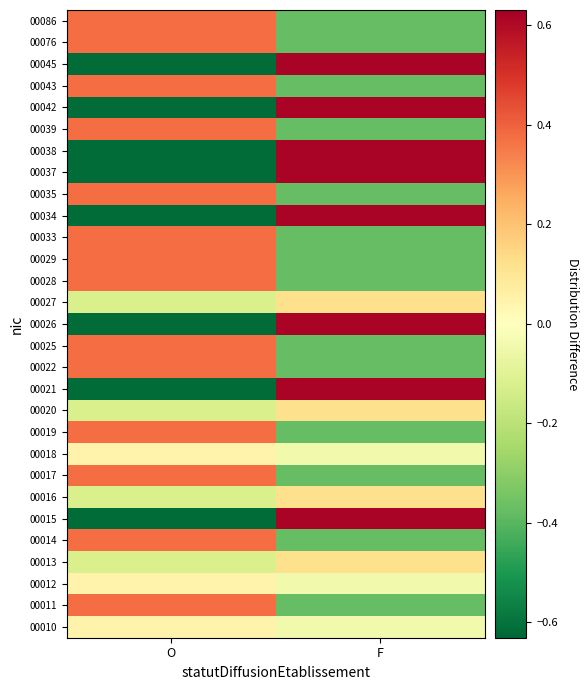

Reading left to right, list all the values displayed in this chart.

00010: O=0.0	F=-0.0
00011: O=0.4	F=-0.4
00012: O=0.0	F=-0.0
00013: O=-0.1	F=0.1
00014: O=0.4	F=-0.4
00015: O=-0.6	F=0.6
00016: O=-0.1	F=0.1
00017: O=0.4	F=-0.4
00018: O=0.0	F=-0.0
00019: O=0.4	F=-0.4
00020: O=-0.1	F=0.1
00021: O=-0.6	F=0.6
00022: O=0.4	F=-0.4
00025: O=0.4	F=-0.4
00026: O=-0.6	F=0.6
00027: O=-0.1	F=0.1
00028: O=0.4	F=-0.4
00029: O=0.4	F=-0.4
00033: O=0.4	F=-0.4
00034: O=-0.6	F=0.6
00035: O=0.4	F=-0.4
00037: O=-0.6	F=0.6
00038: O=-0.6	F=0.6
00039: O=0.4	F=-0.4
00042: O=-0.6	F=0.6
00043: O=0.4	F=-0.4
00045: O=-0.6	F=0.6
00076: O=0.4	F=-0.4
00086: O=0.4	F=-0.4